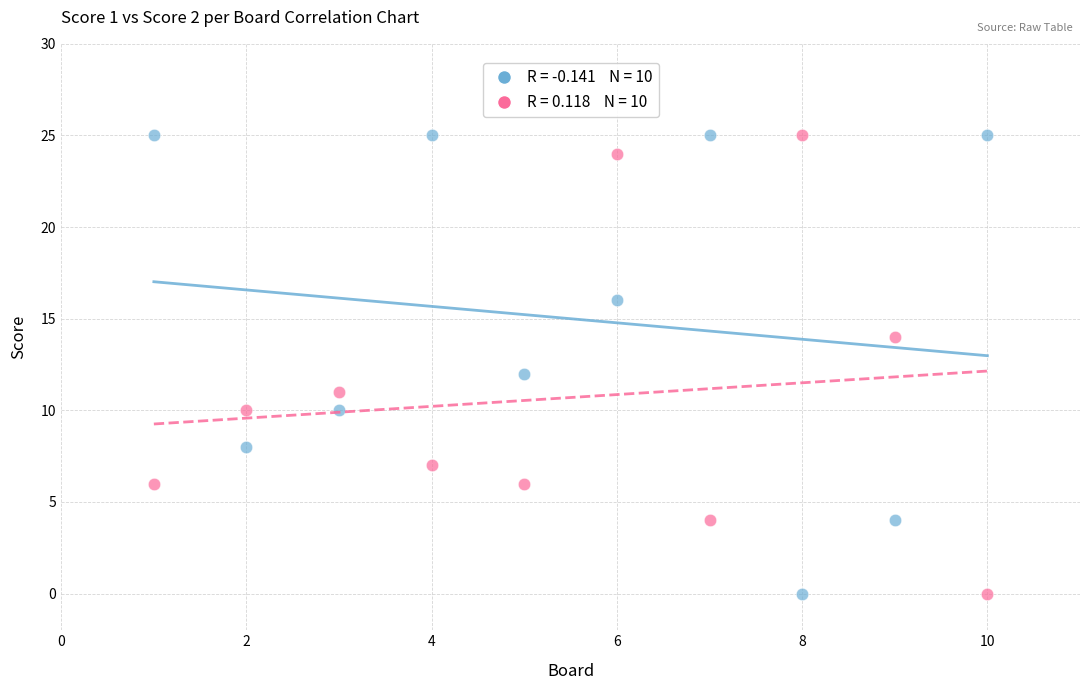

Across all data points, what is the range of Y values (max minus min)?

25